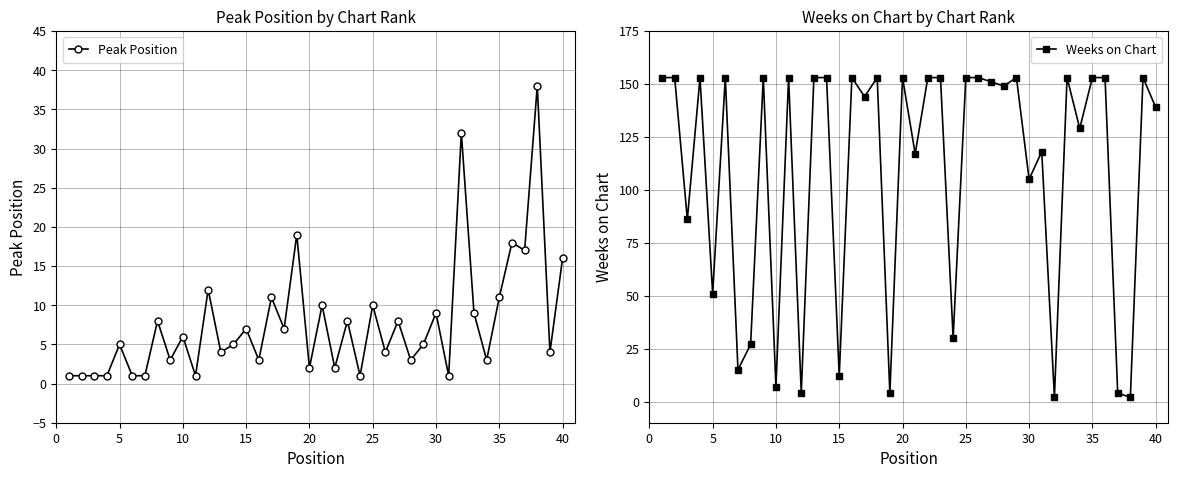

How many series are shown in this chart?

2